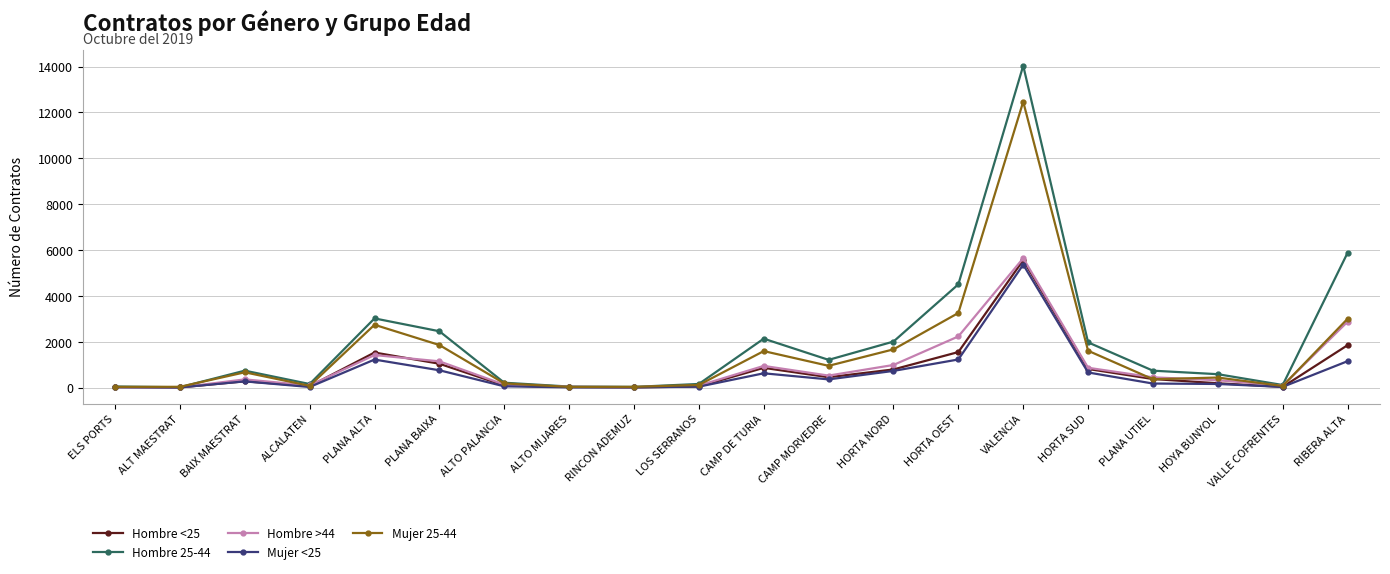

True or false: Mujer 25-44 has more than 1 points higher than both neighbors.

True